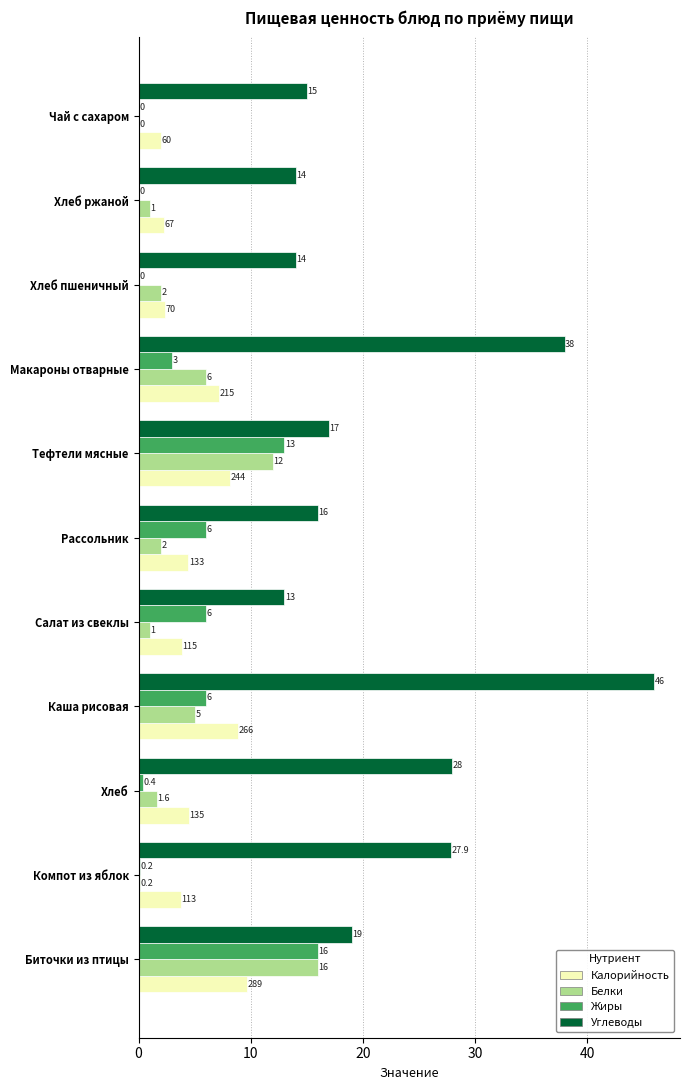

True or false: Калорийность has a value of 4.5 at Хлеб.

True